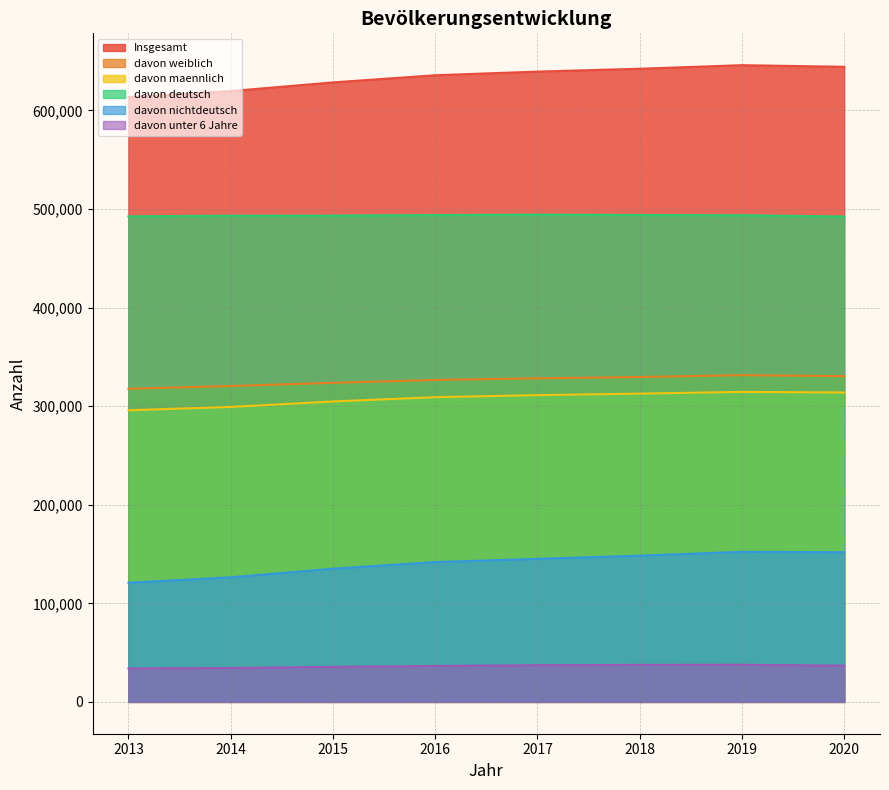

What is the total value across all series at 2018?

1964488